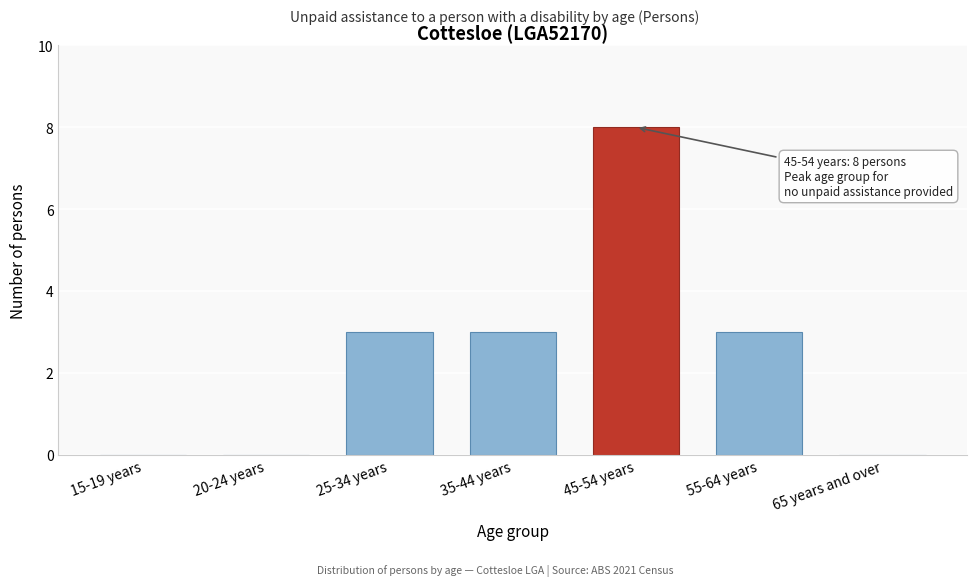

Reading left to right, what are all the values shown in this chart?

15-19 years=0	20-24 years=0	25-34 years=3	35-44 years=3	45-54 years=8	55-64 years=3	65 years and over=0